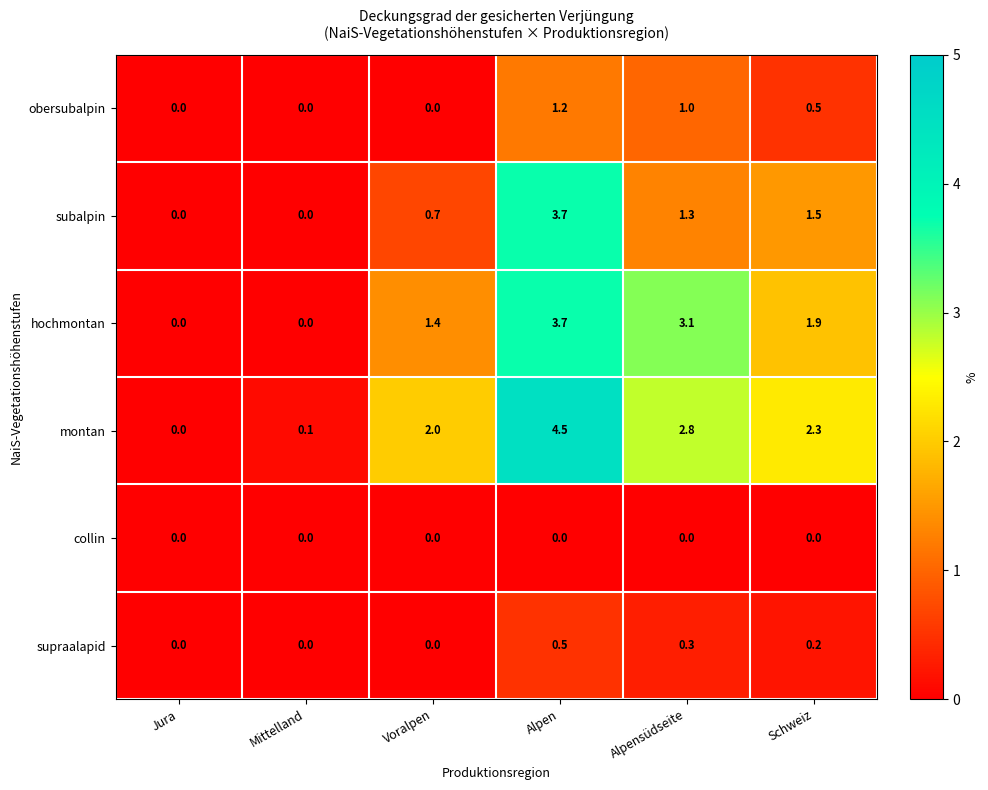

What is the difference between the maximum and minimum values in the montan series?

4.5